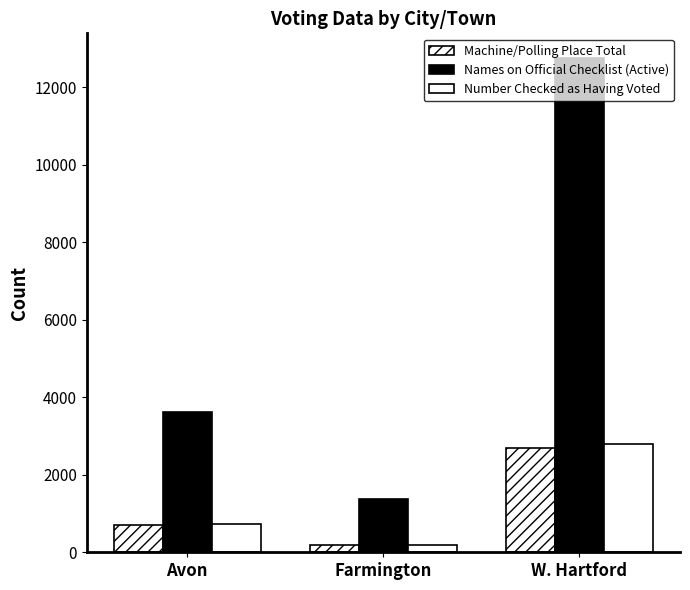

Read the Number Checked as Having Voted value at Farmington, to the nearest 100.

200